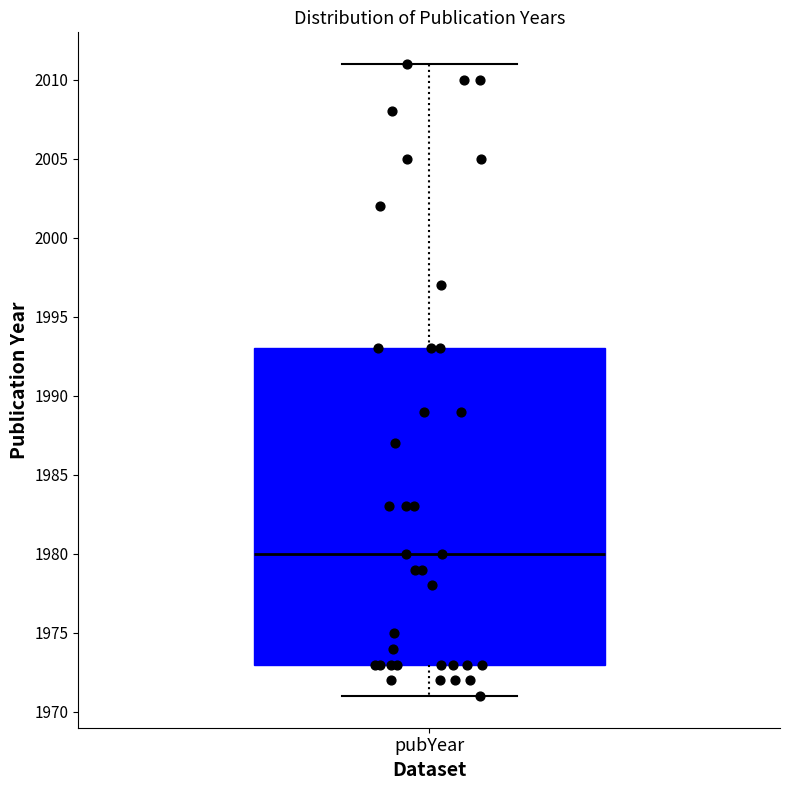

Read this box plot against the y-axis: the position of the median line, the range covered by the box, and the ends of both whiskers. The values are not printed on the chart, so give them approximately, as read against the axis.

median 1980, box 1973 to 1993, whiskers 1971 to 2011